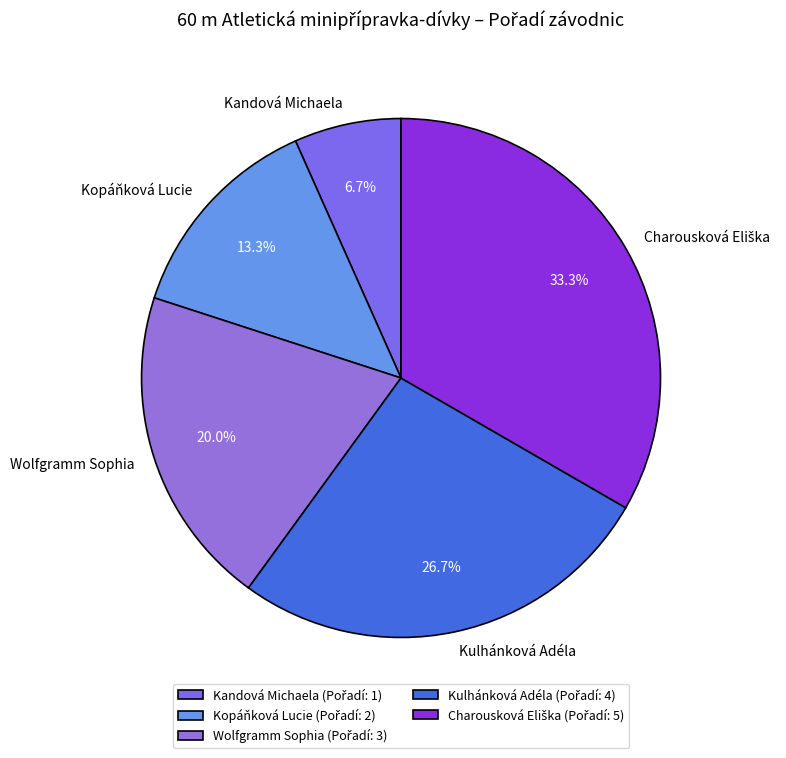

Is there a majority slice in this chart?

No